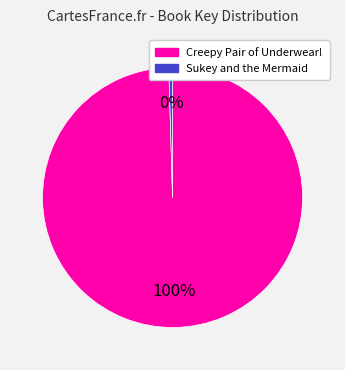

True or false: Sukey and the Mermaid accounts for 15% of the total.

False